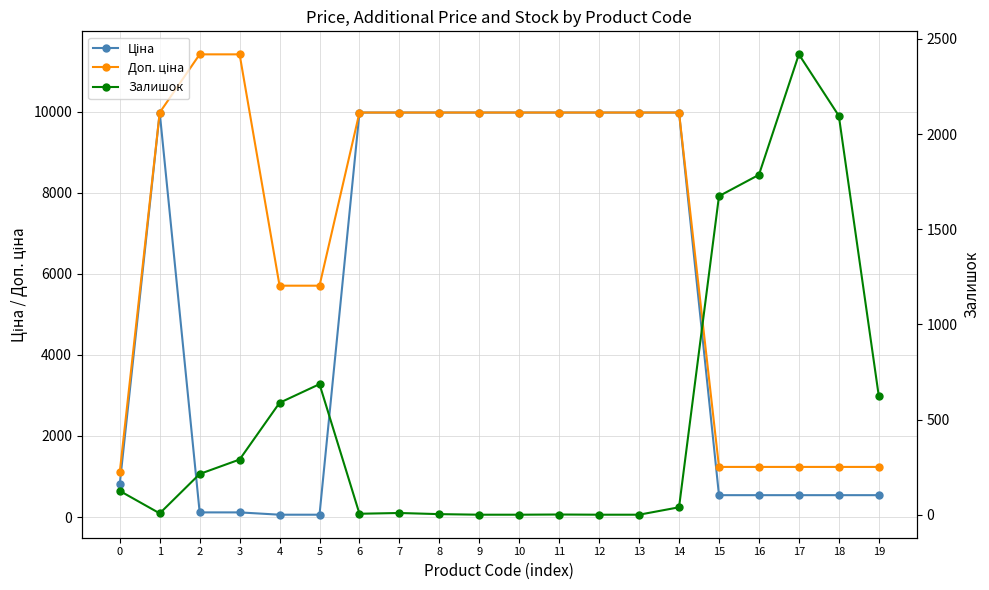

Rank the series by their maximum value, from highest to lowest.

Доп. ціна, Ціна, Залишок